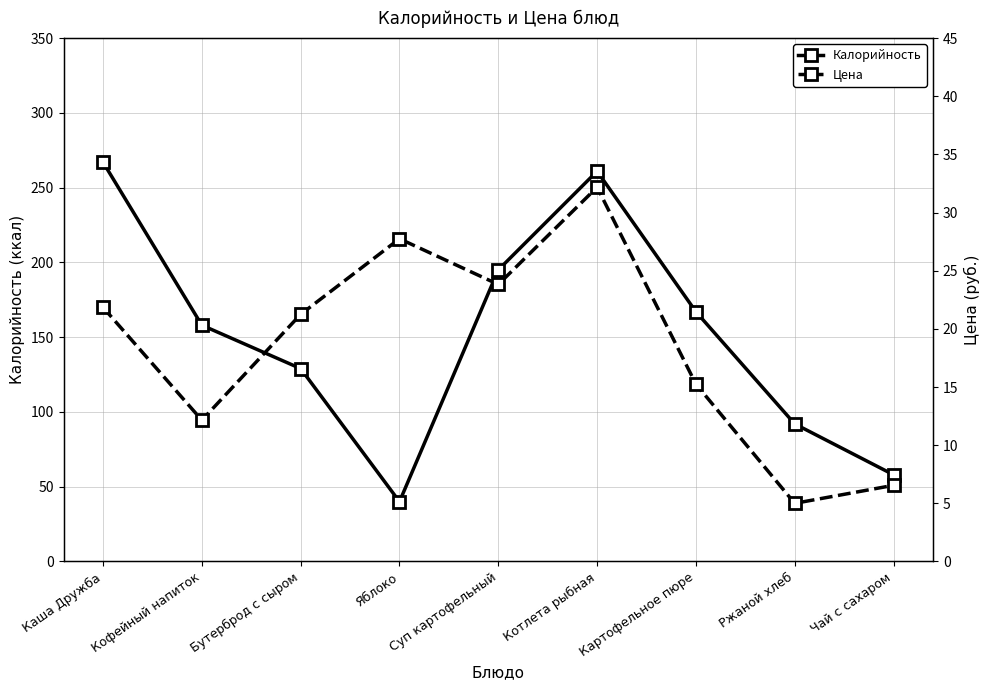

True or false: Калорийность and Цена cross at least once.

False